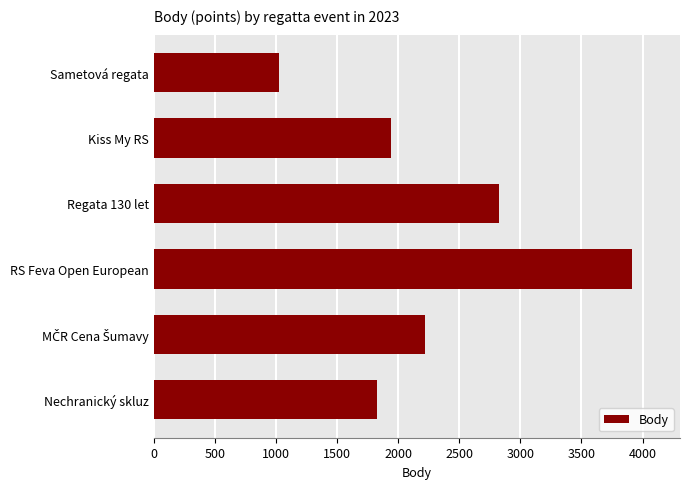

What is the smallest value displayed?

1027